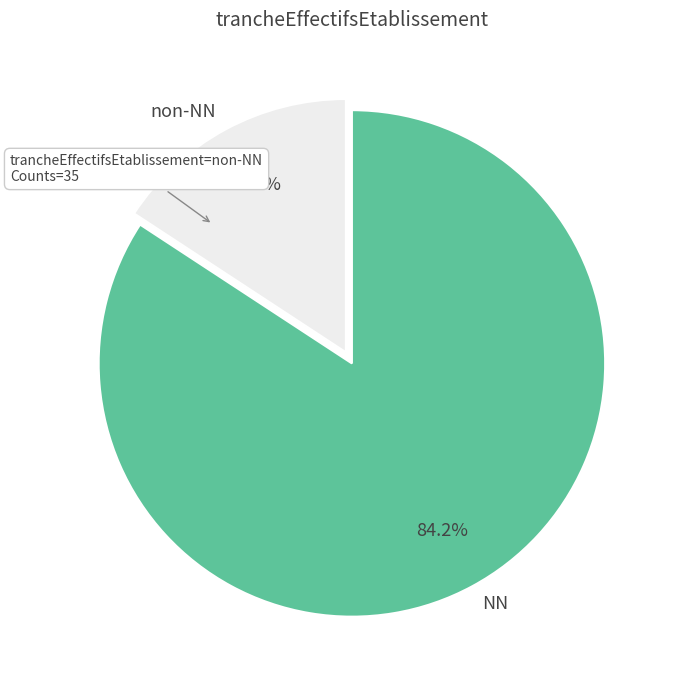

Does NN represent more than half of the total?

Yes